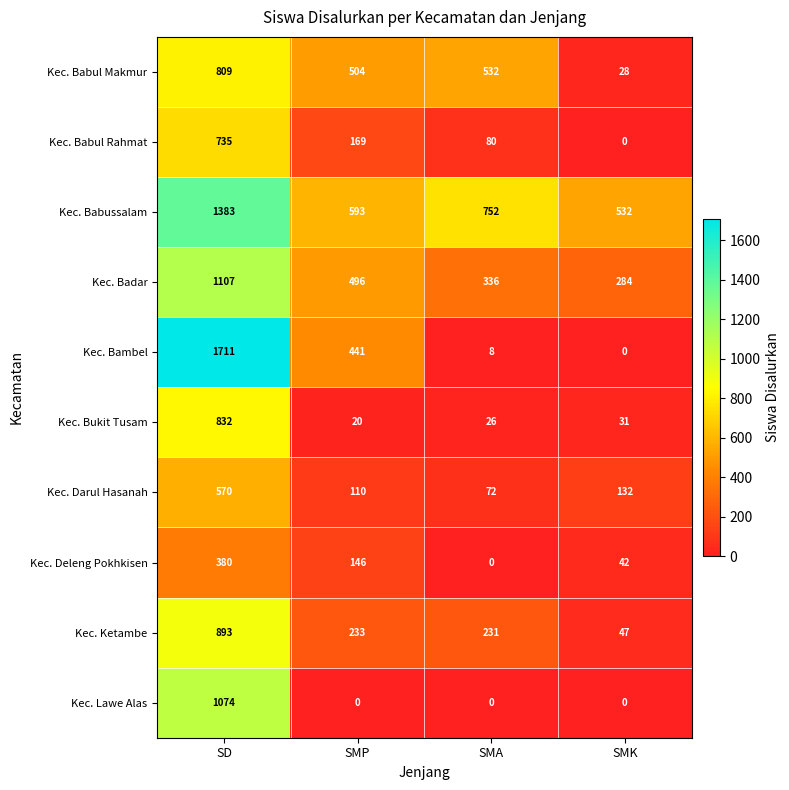

At how many categories does at least one series exceed 30?

4